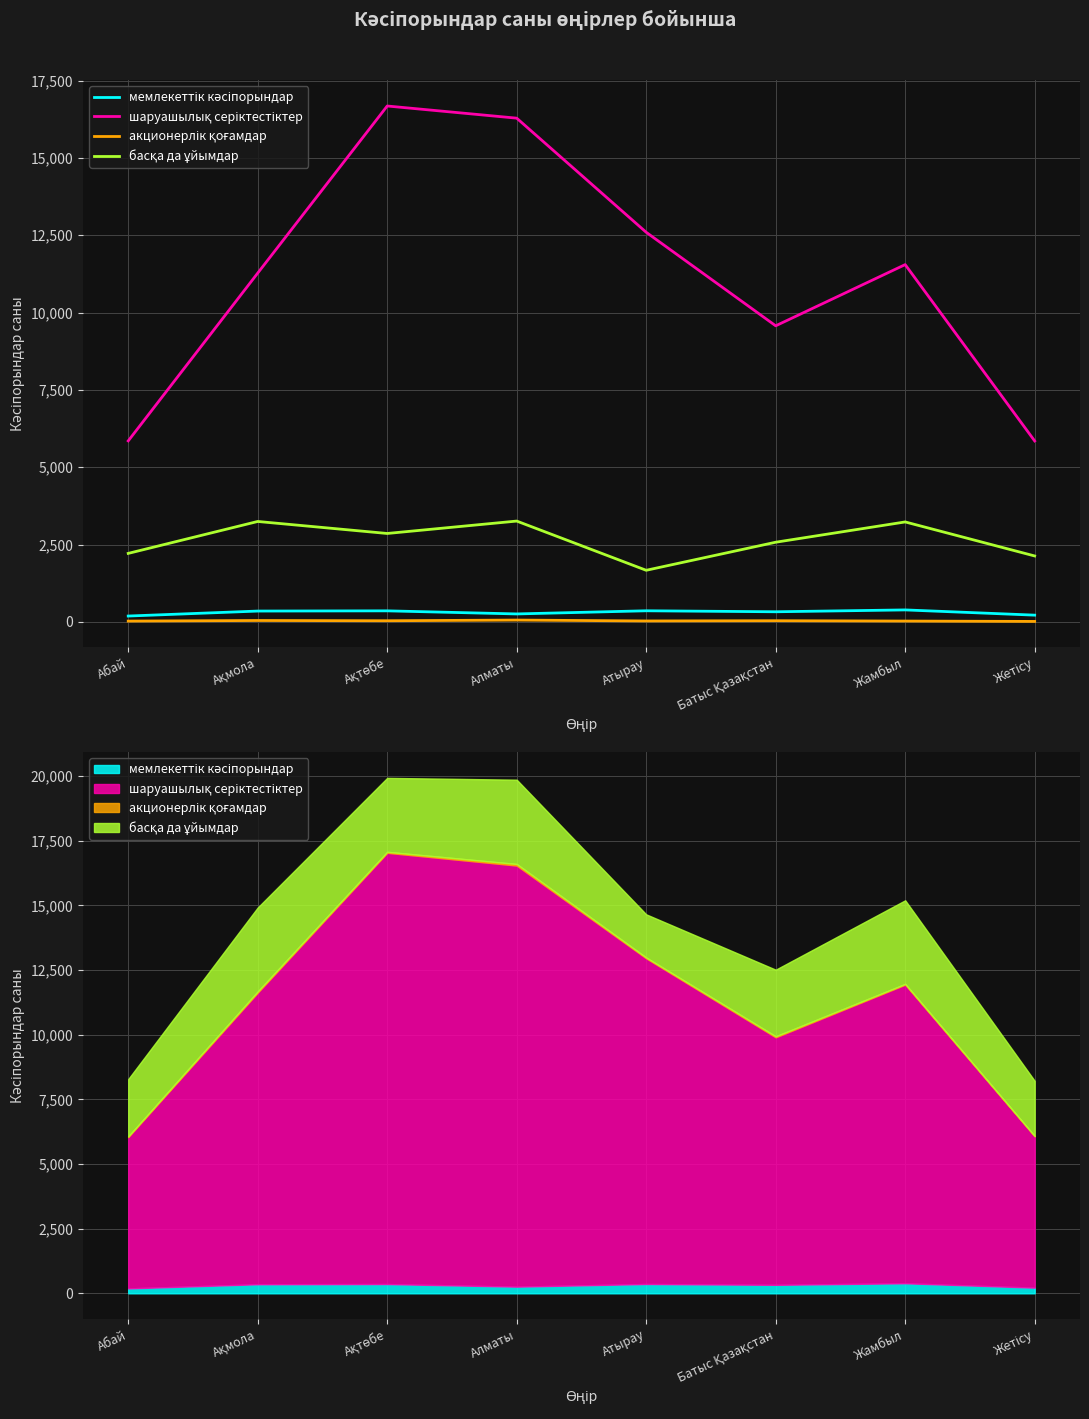

What is the spread (max minus min) of values at Ақмола?

11230